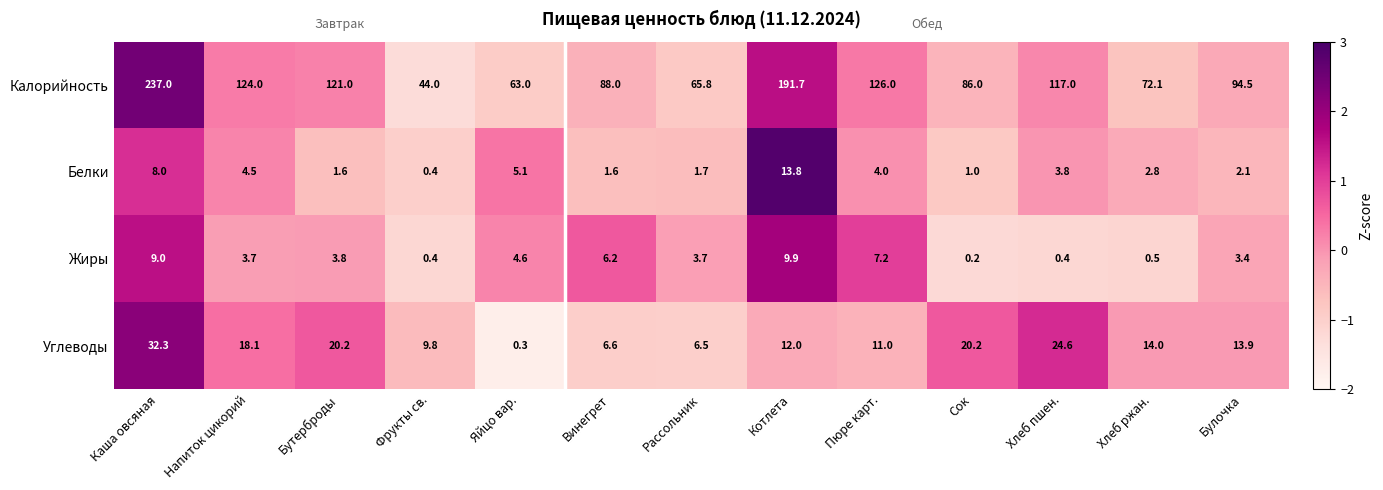

Between Пюре карт. and Хлеб ржан., which series saw the biggest shift?

Калорийность